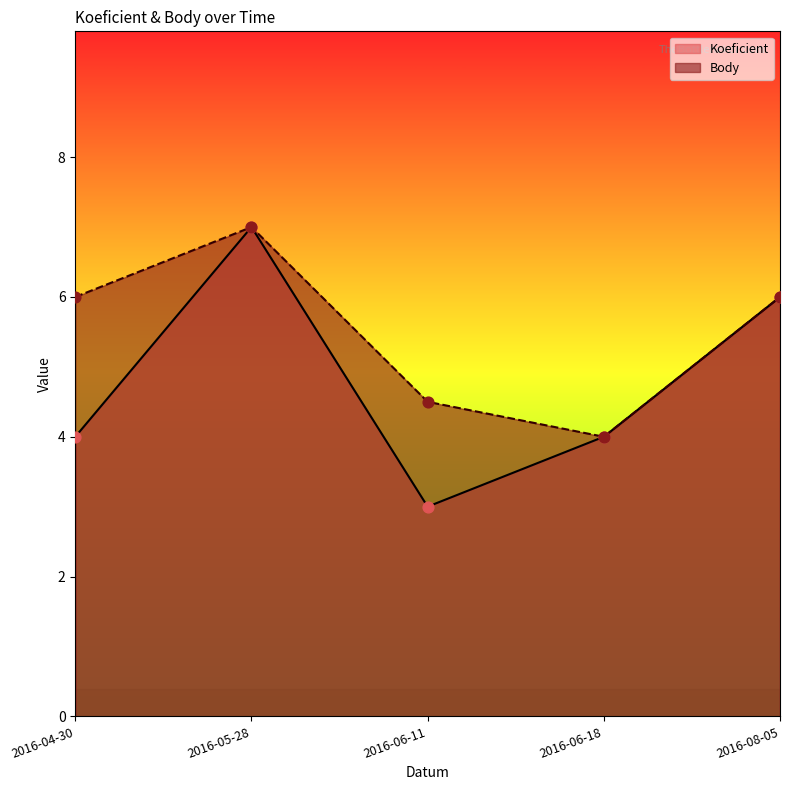

Which series has the widest spread of Y values?

Koeficient